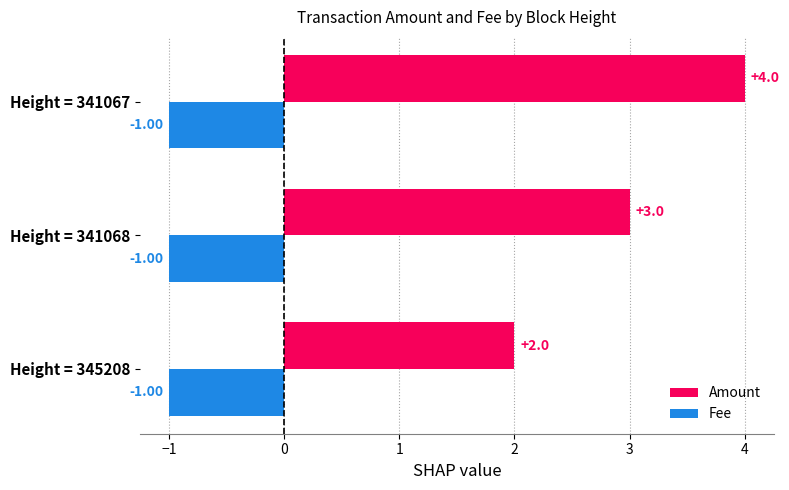

At Height = 341068, list the series in order from smallest to largest.

Fee, Amount